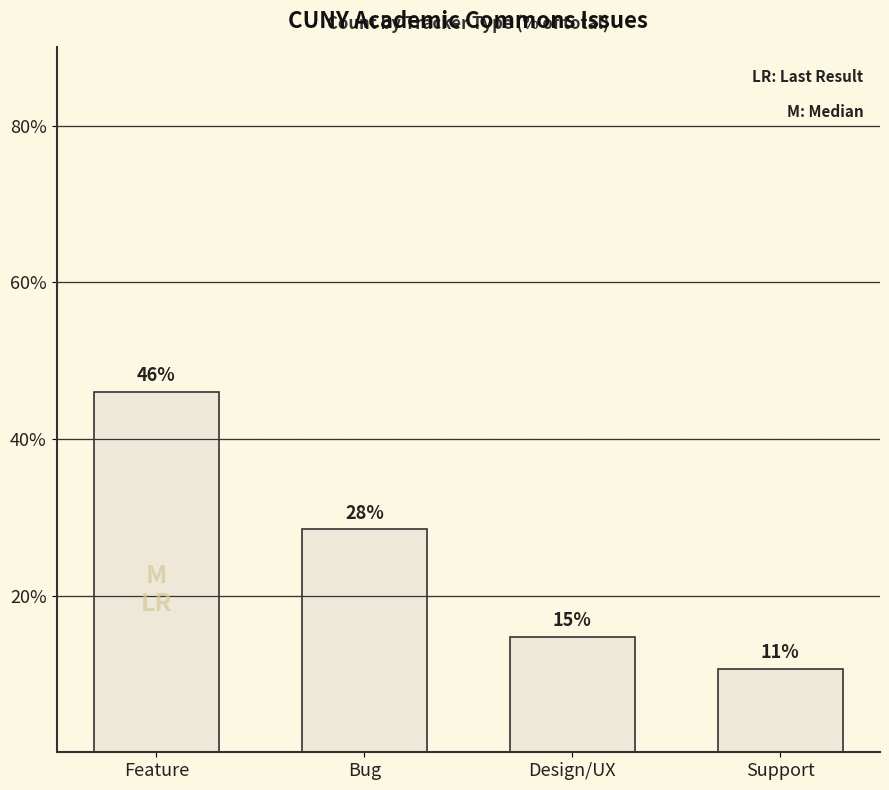

Does the chart contain any negative values?

No